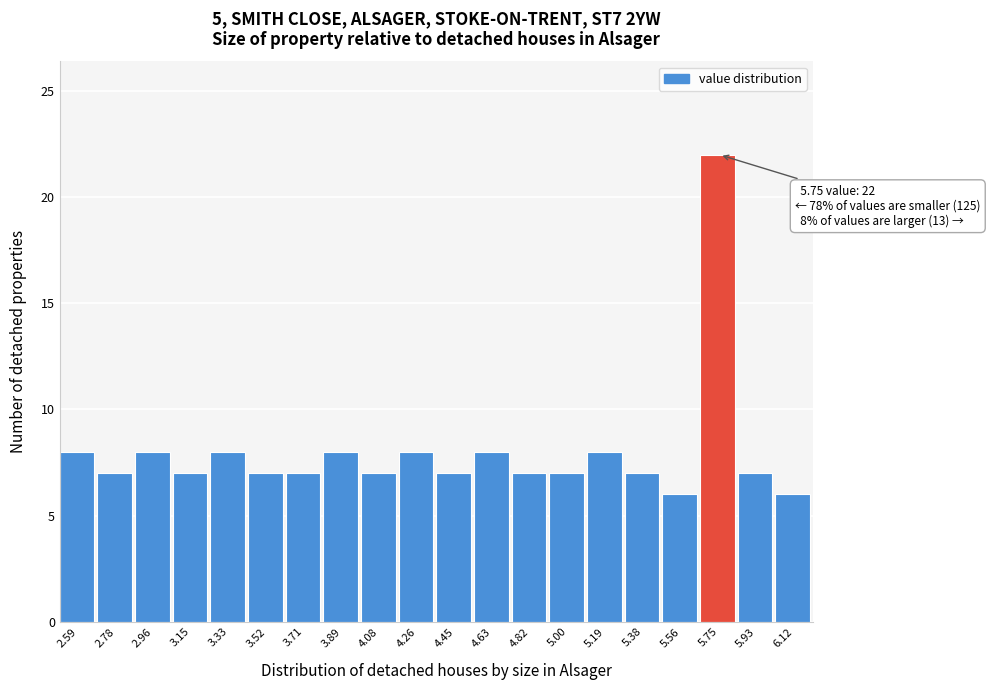

Which range on the x-axis has the tallest bar?

5.66 to 5.84